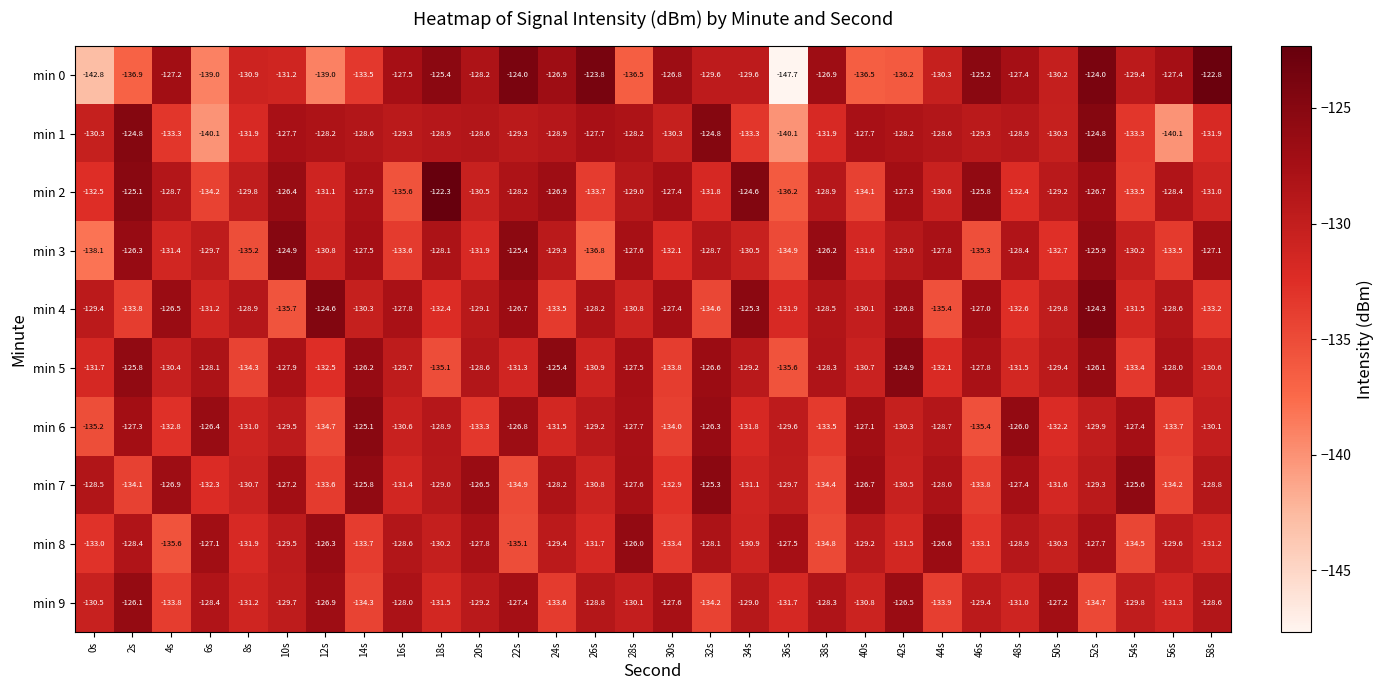

What is the total value across all series at 50s?

-1302.9